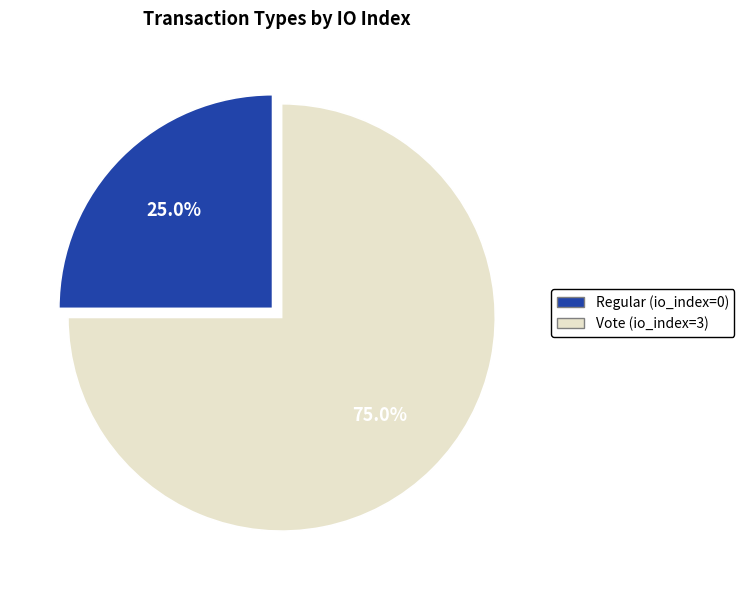

How many slices are in this pie chart?

2